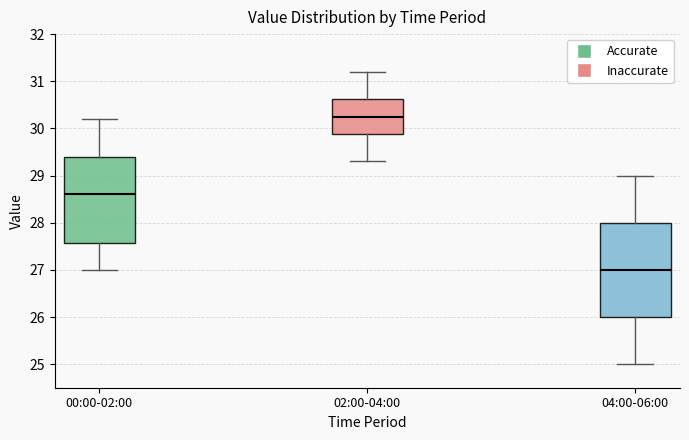

Where does the lower whisker of the box for 04:00-06:00 end on the y-axis? The values are not printed on the chart, so give them approximately, as read against the axis.

25.0